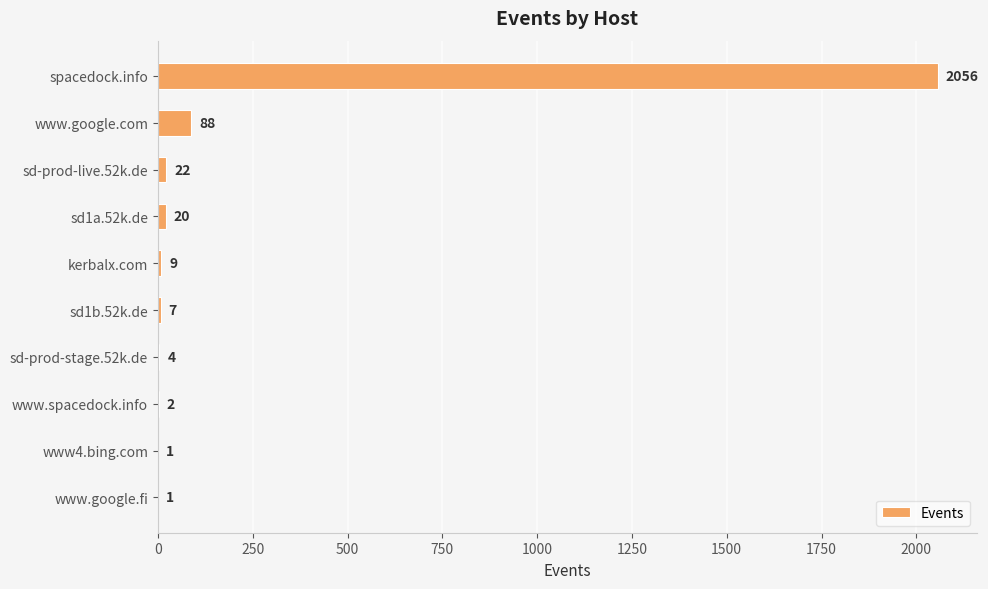

What is the maximum value shown in the chart?

2056